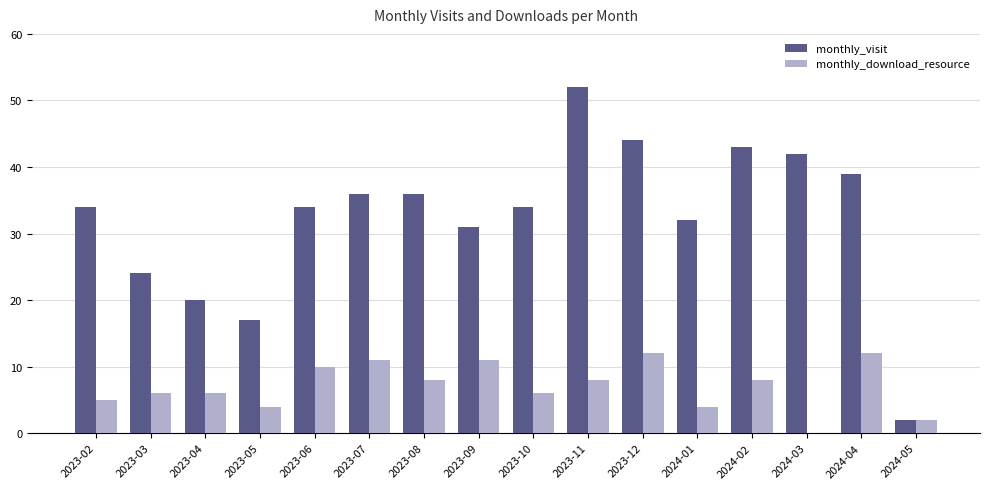

What is the total value across all series at 2023-06?

44